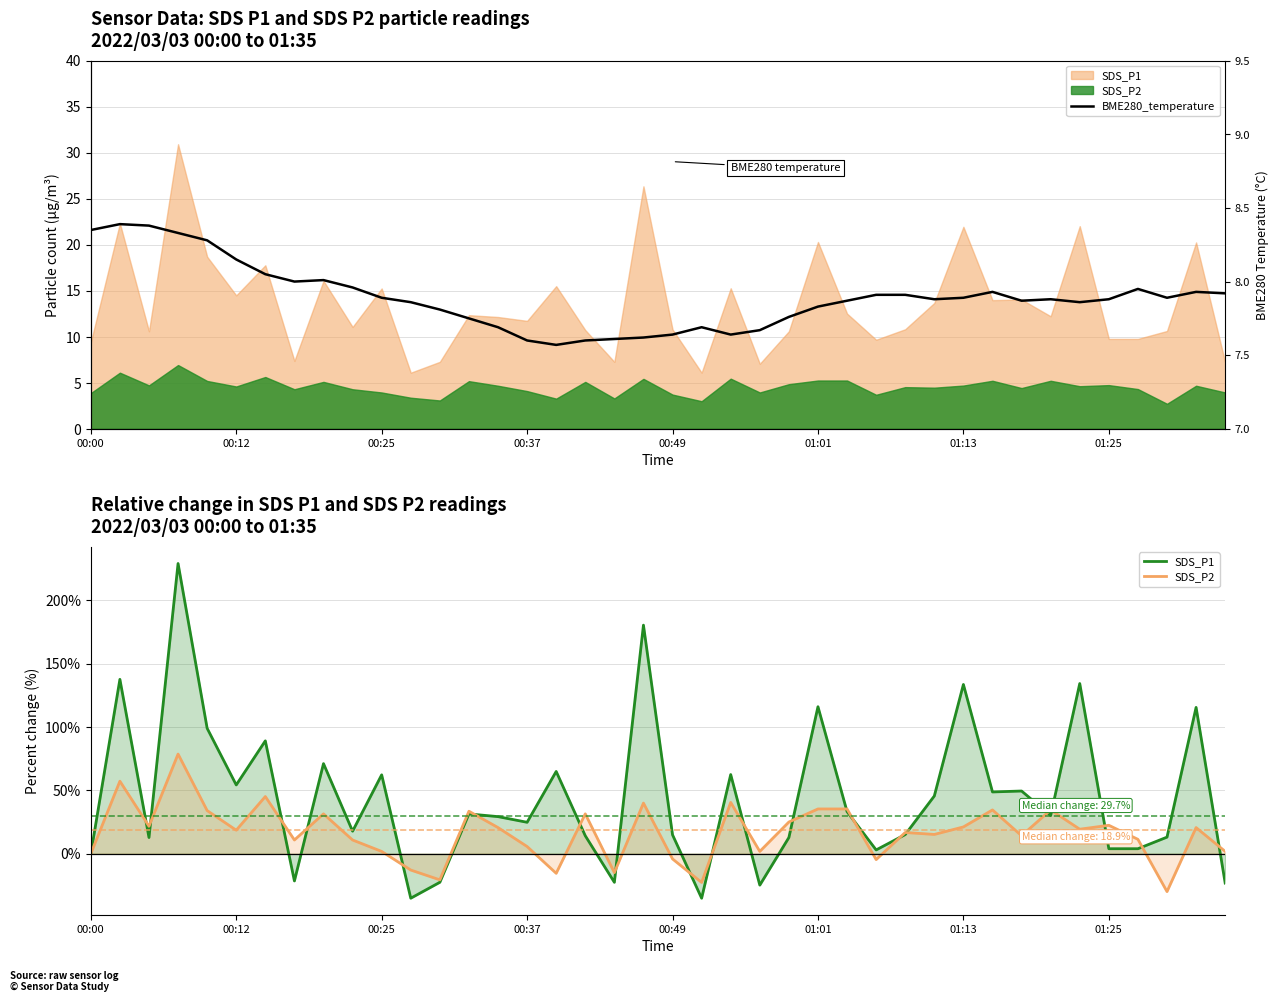

Read the SDS_P1 value at 8.

71.1